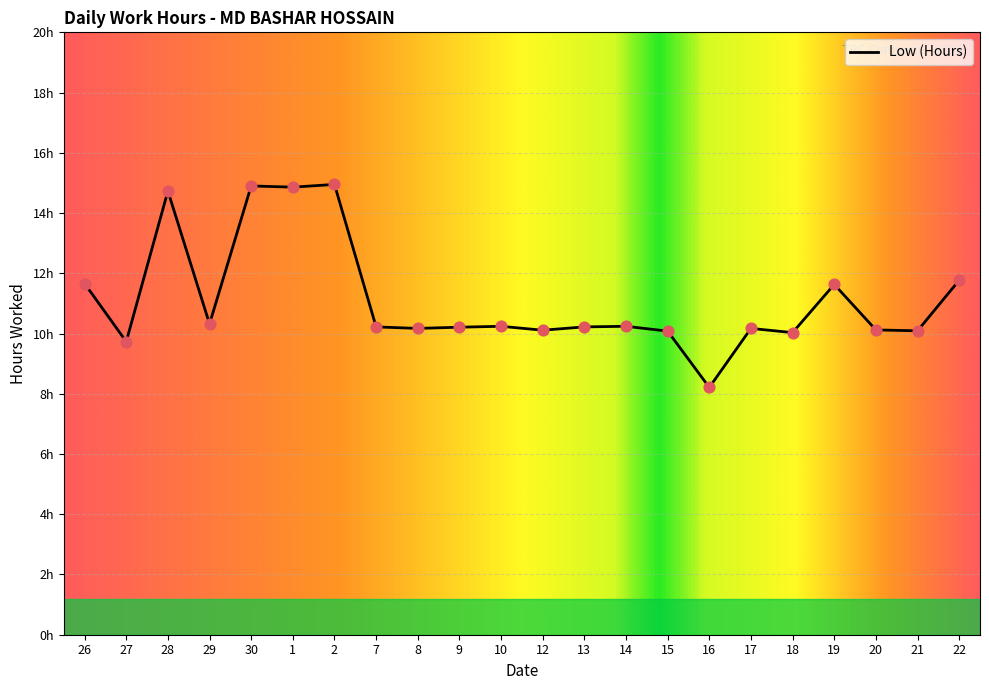

Which has a higher value, 9 or 8?

9